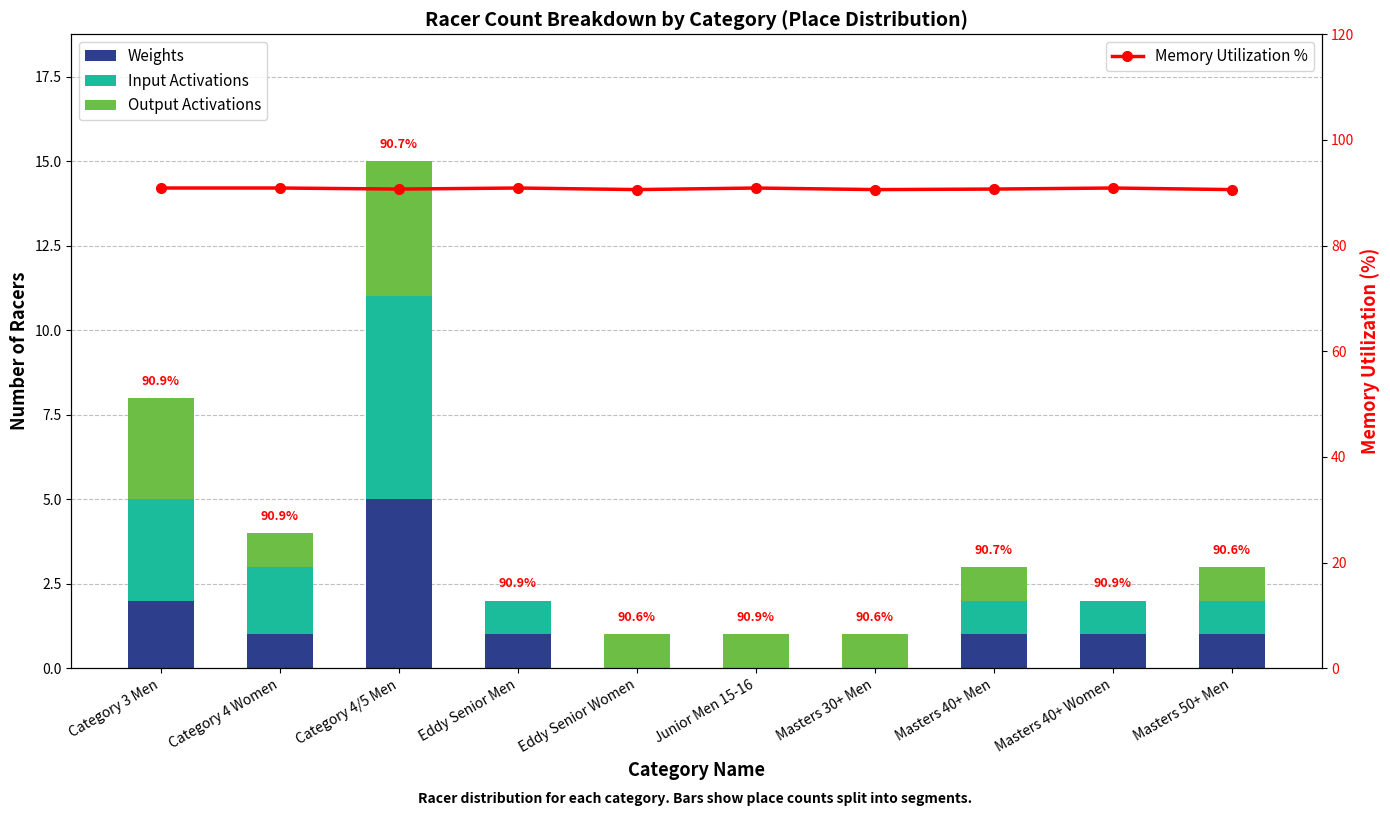

Which has a higher value, Masters 30+ Men or Eddy Senior Women?

Masters 30+ Men